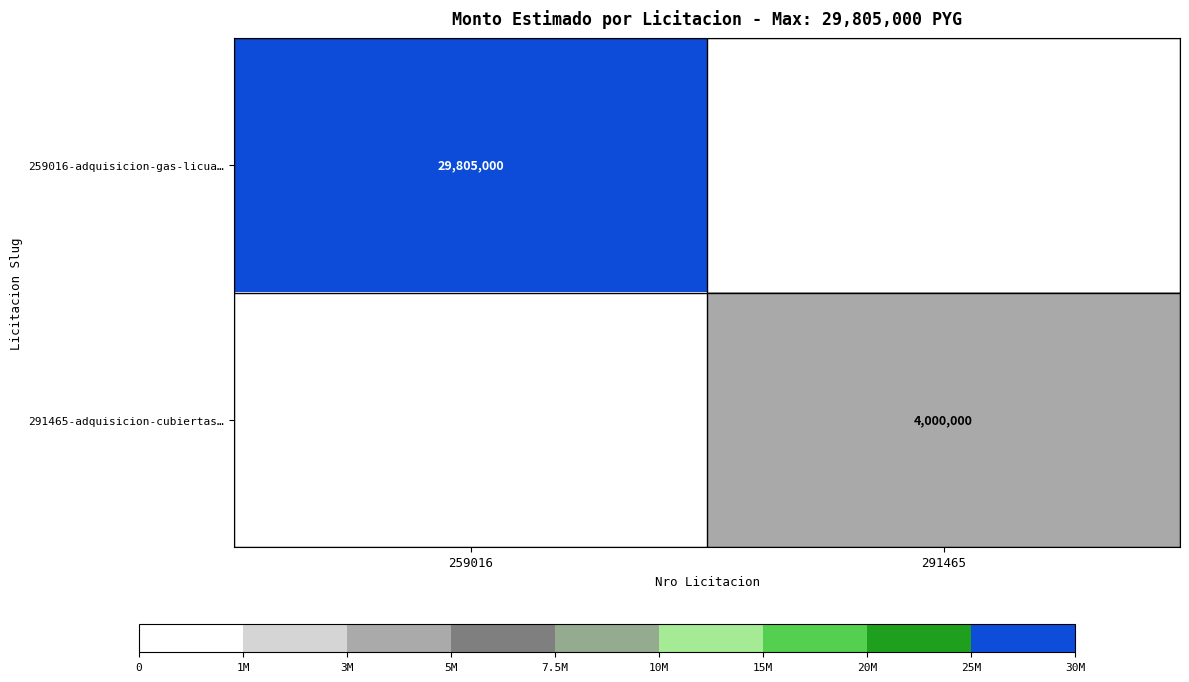

The value of 291465-adquisicion-cubiertas… at 291465 is 1339201. True or false?

False